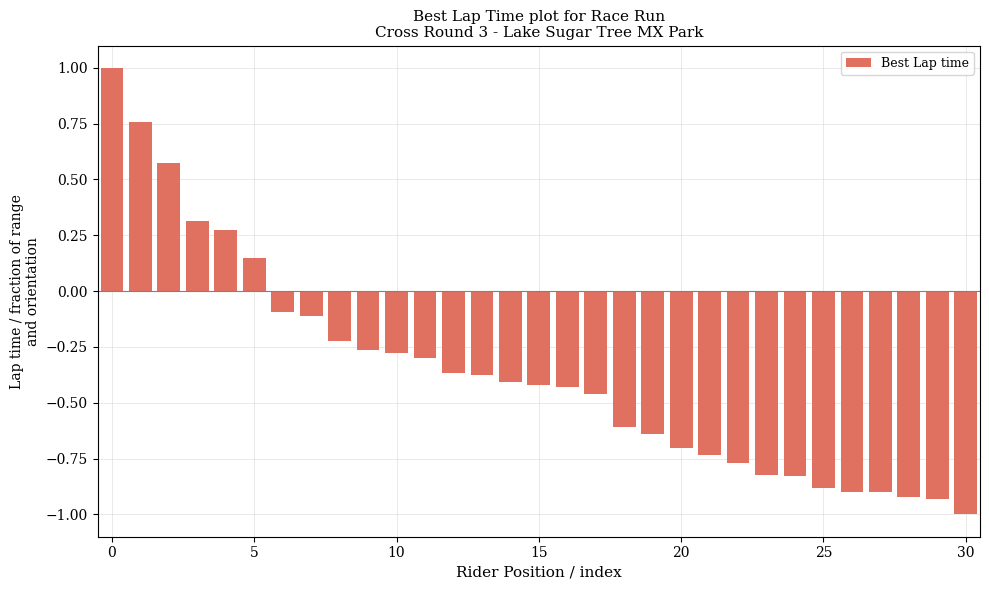

What is the greatest value displayed?

1.0